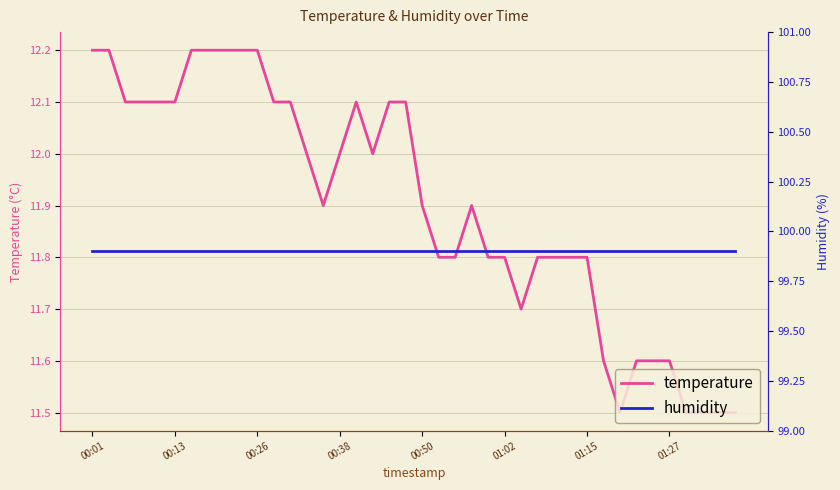

Which series has the largest range (max minus min)?

temperature